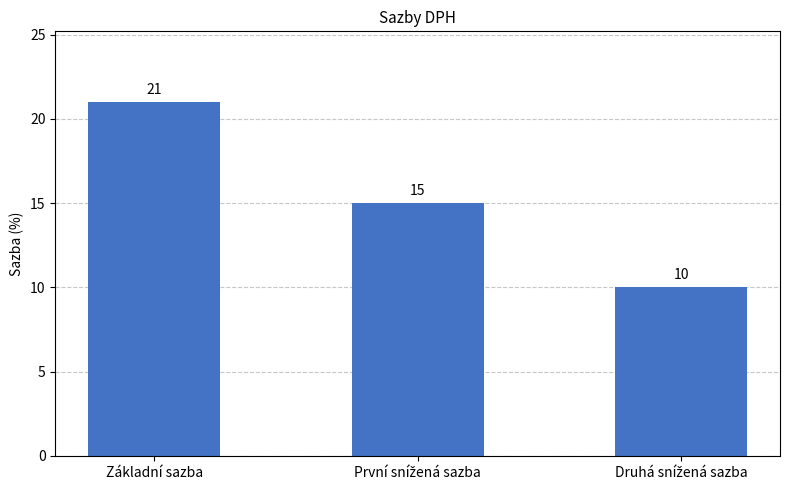

Count the values in the range 10 to 21.

3